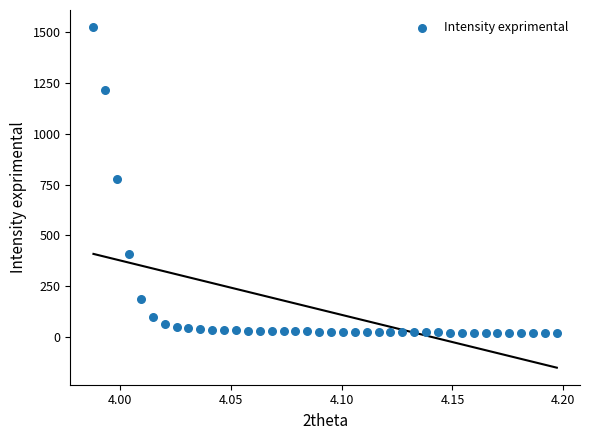

What is the range of Y values (max minus min)?

1507.1